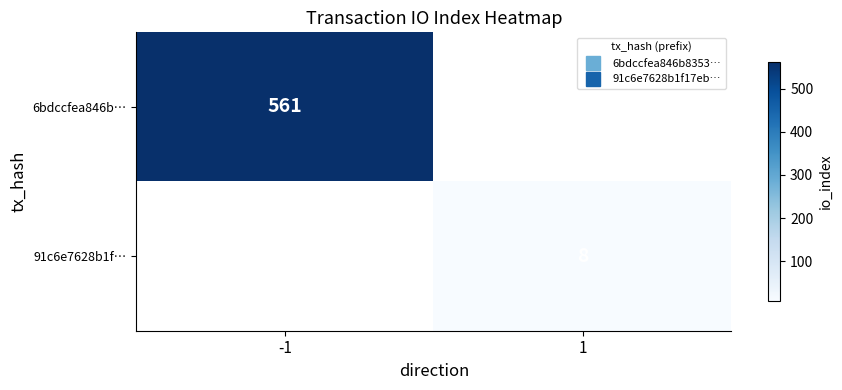

The value of 91c6e7628b1f… at 1 is 8.0. True or false?

True